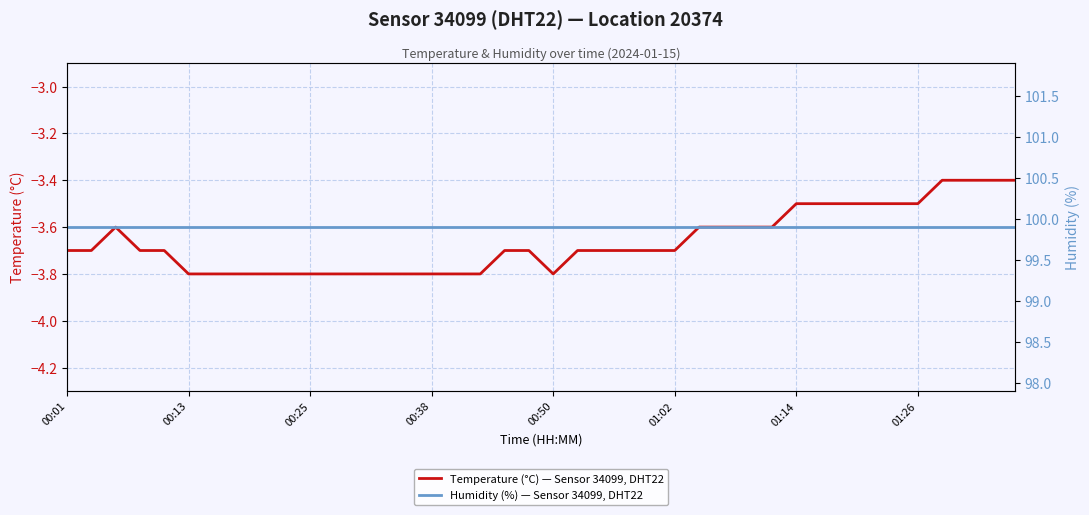

Is it true that Humidity (%) — Sensor 34099, DHT22 equals 132.5 at 24?

False